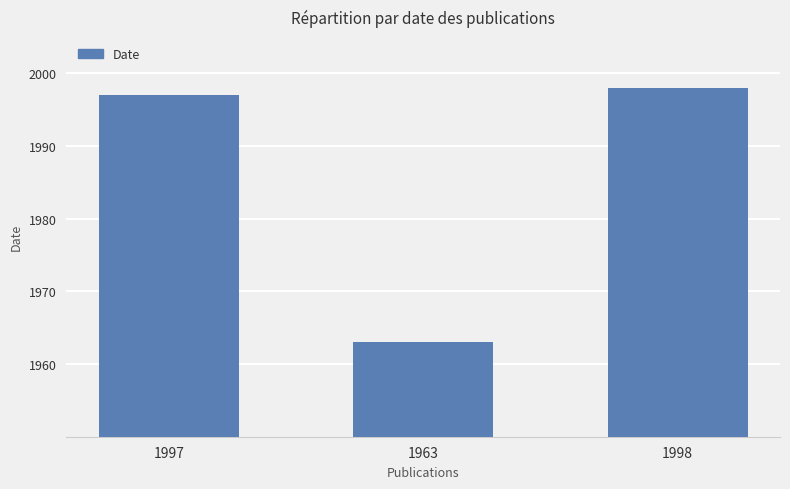

What value does the data have at 1963, to the nearest 10?

1960